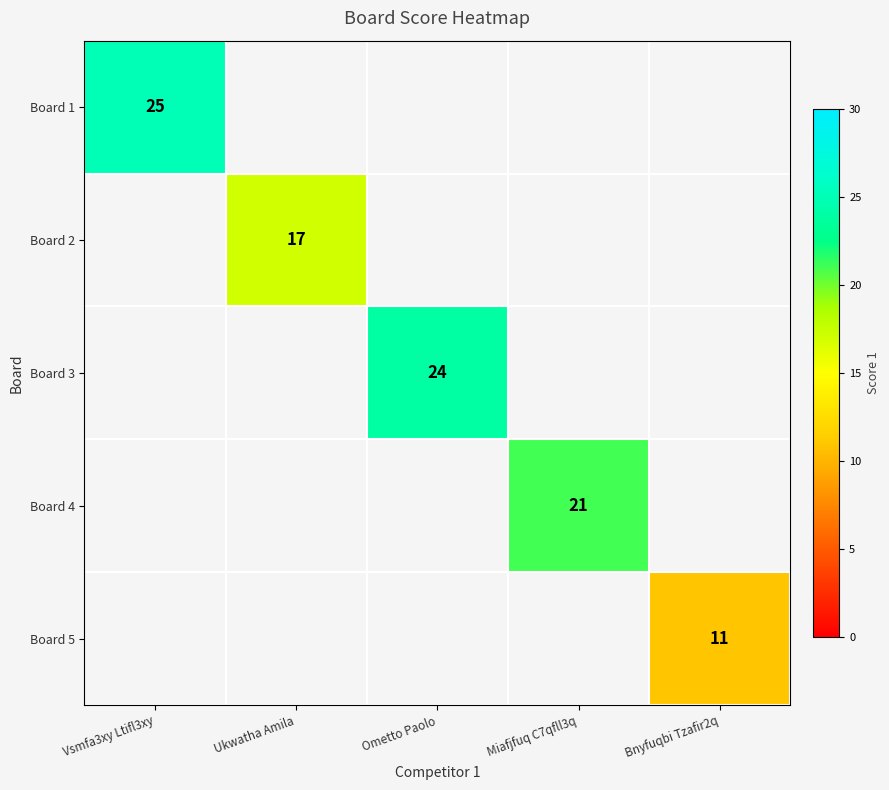

The value of Board 2 at Ukwatha Amila is 29. True or false?

False